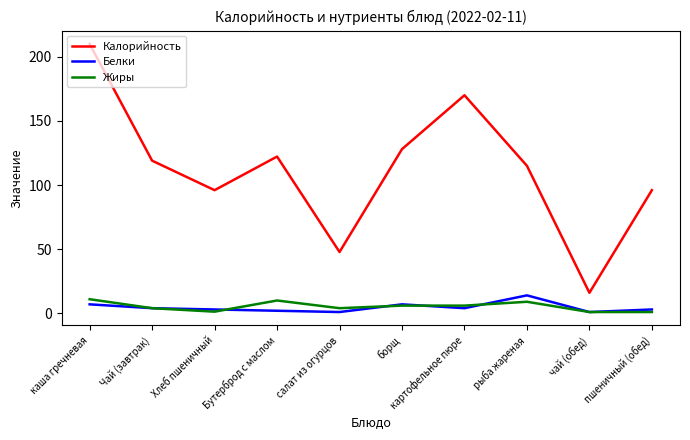

True or false: Жиры and Калорийность intersect in this chart.

False